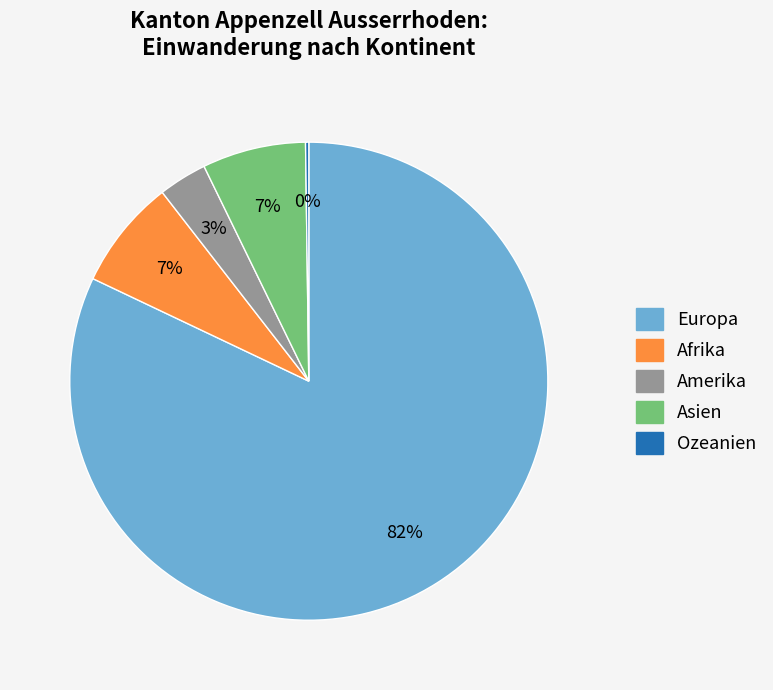

To the nearest percent, what is the average slice percentage?

20%